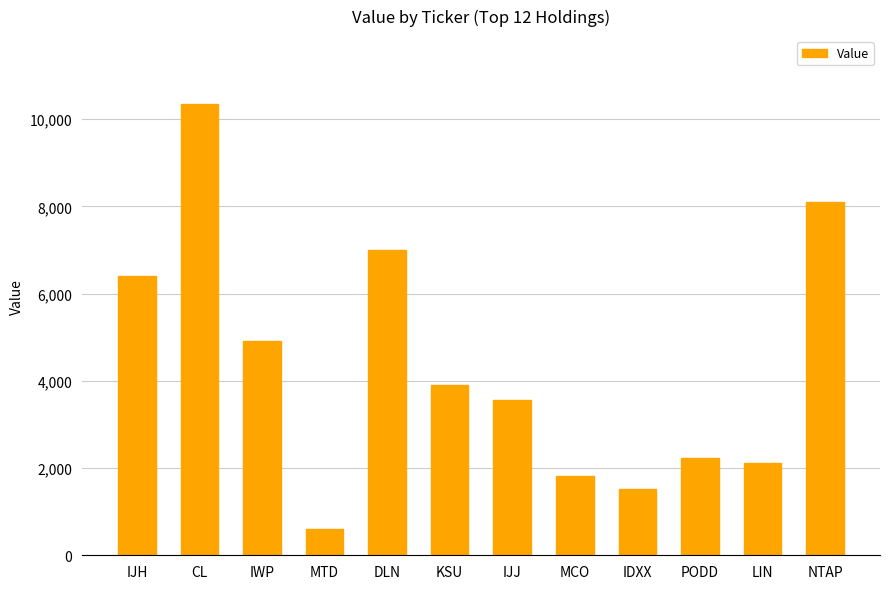

Which has a higher value, MTD or LIN?

LIN